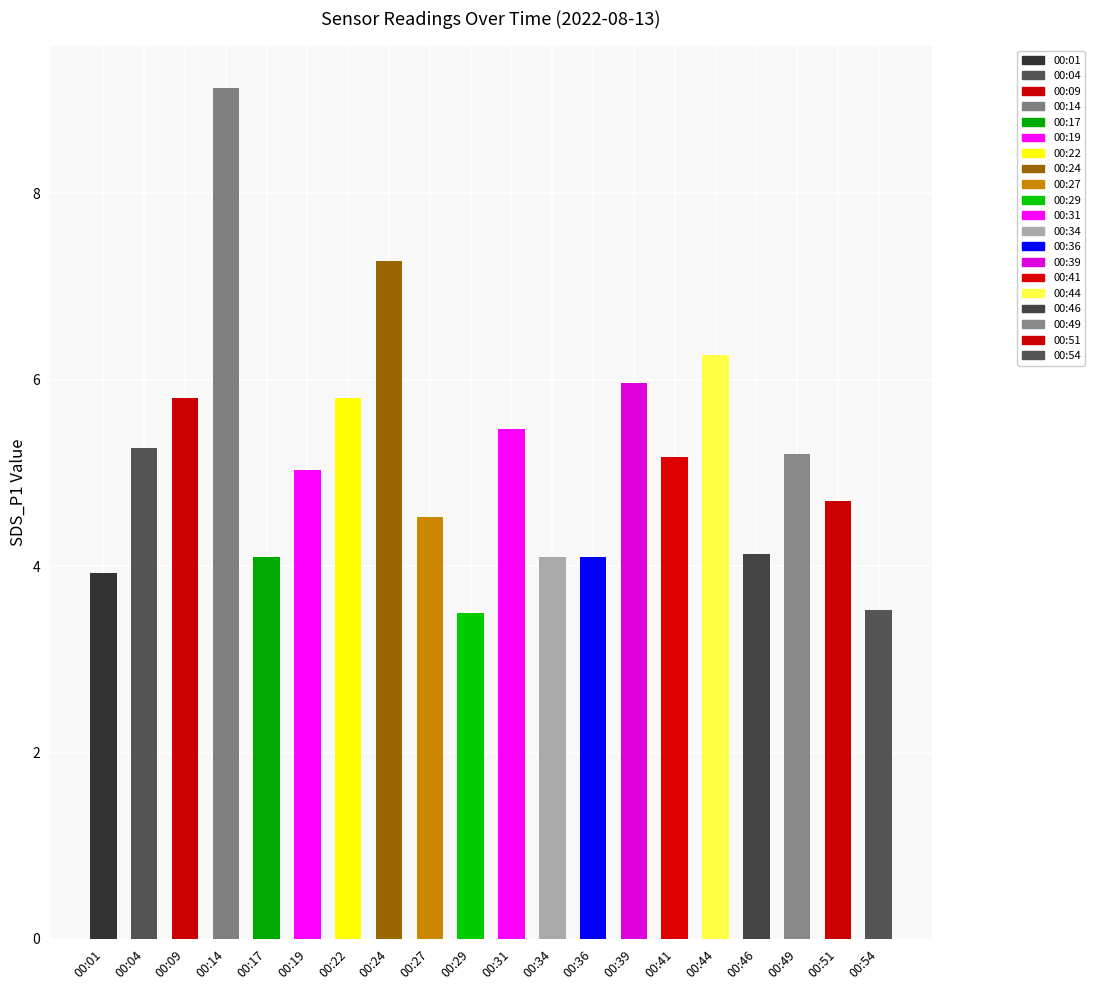

Between 00:39 and 00:41, which is larger?

00:39